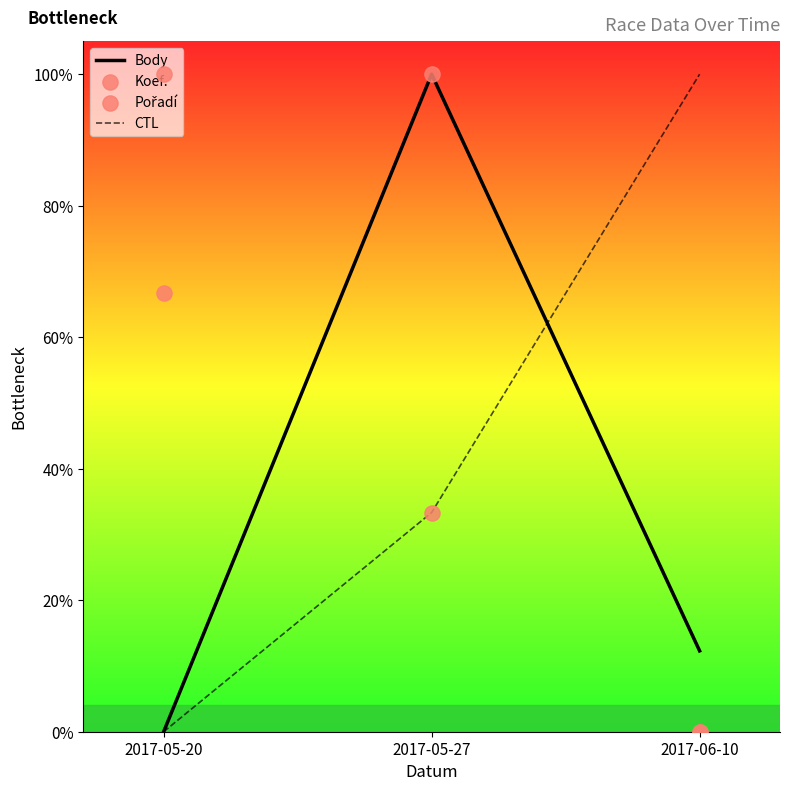

Which series has the largest Y range (max minus min)?

Body